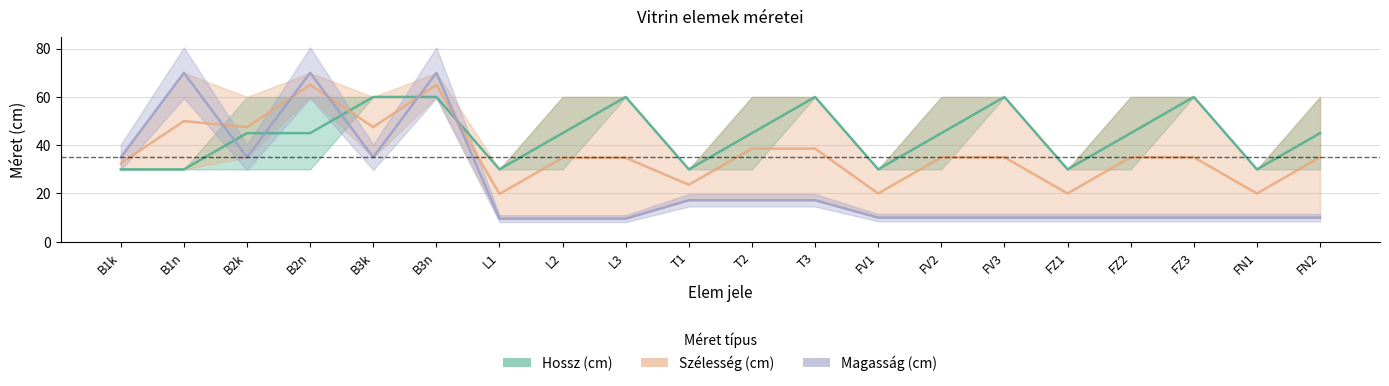

What are all the series names shown in the legend?

Hossz (cm), Szélesség (cm), Magasság (cm)